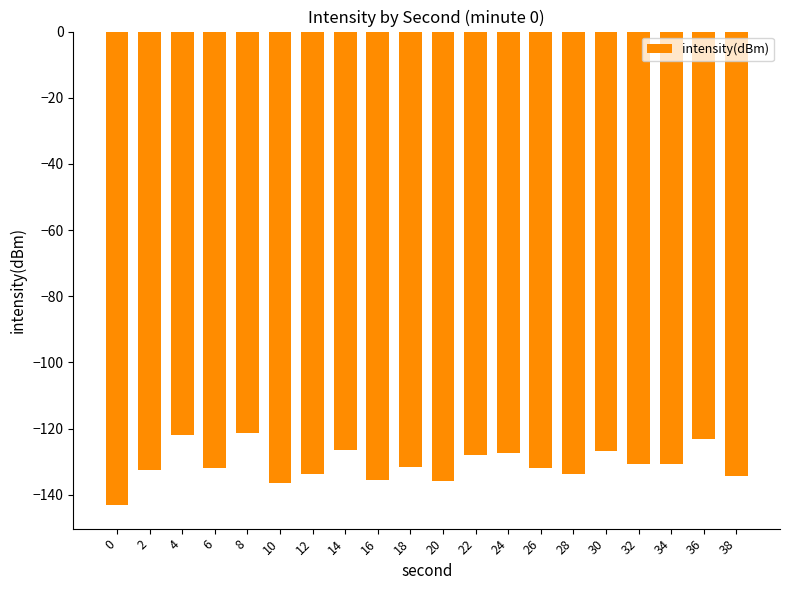

Between 16 and 0, which is larger?

16